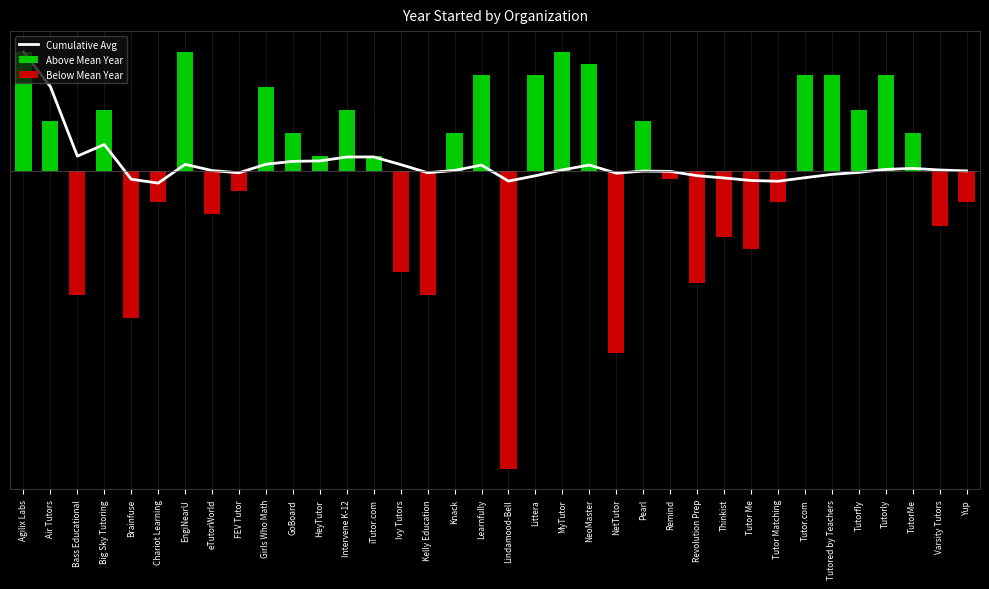

What is the value of the Below Mean Year bar at the 28th from the left?

-6.7